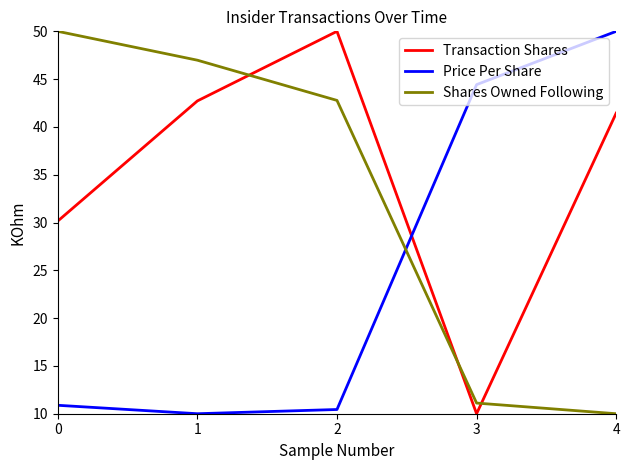

How many series are shown in this chart?

3